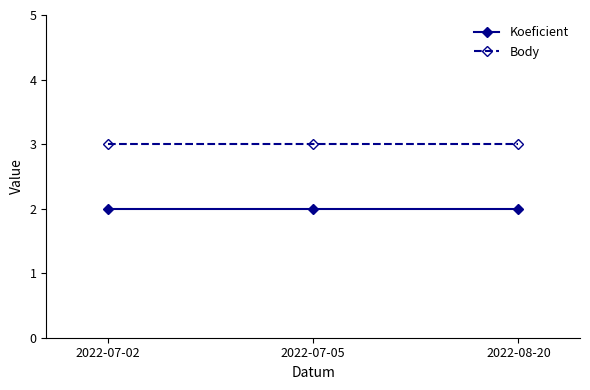

Is the value of Koeficient at 2022-08-20 greater than the value of Body at 2022-08-20?

No